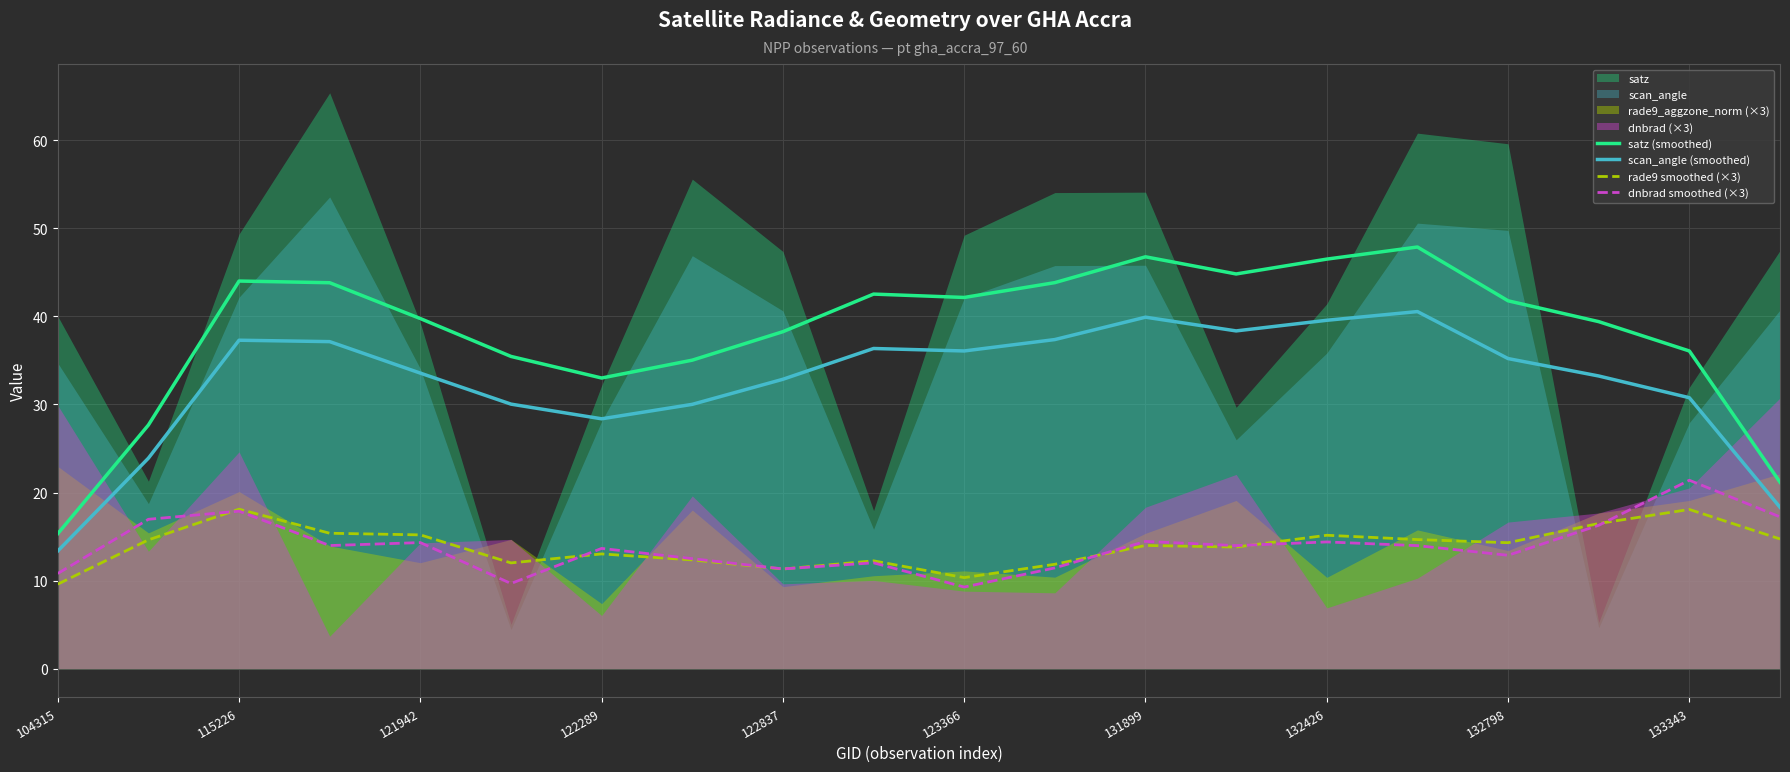

What is the difference between the maximum and minimum values in the scan_angle (smoothed) series?

27.2